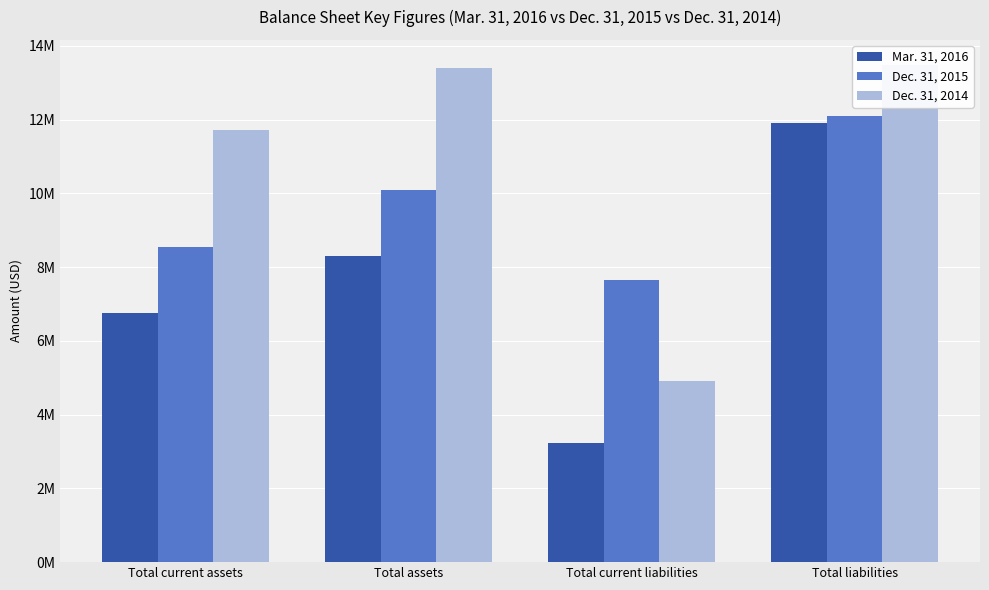

What is the total value across all series at Total liabilities?

37475383